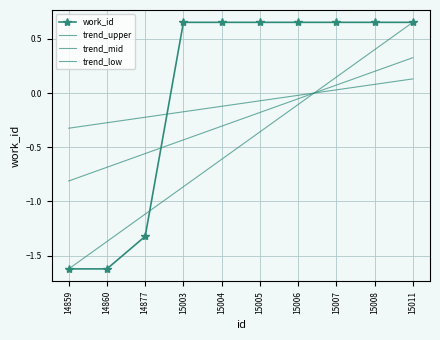

How many values in the trend_low series exceed 0?

3